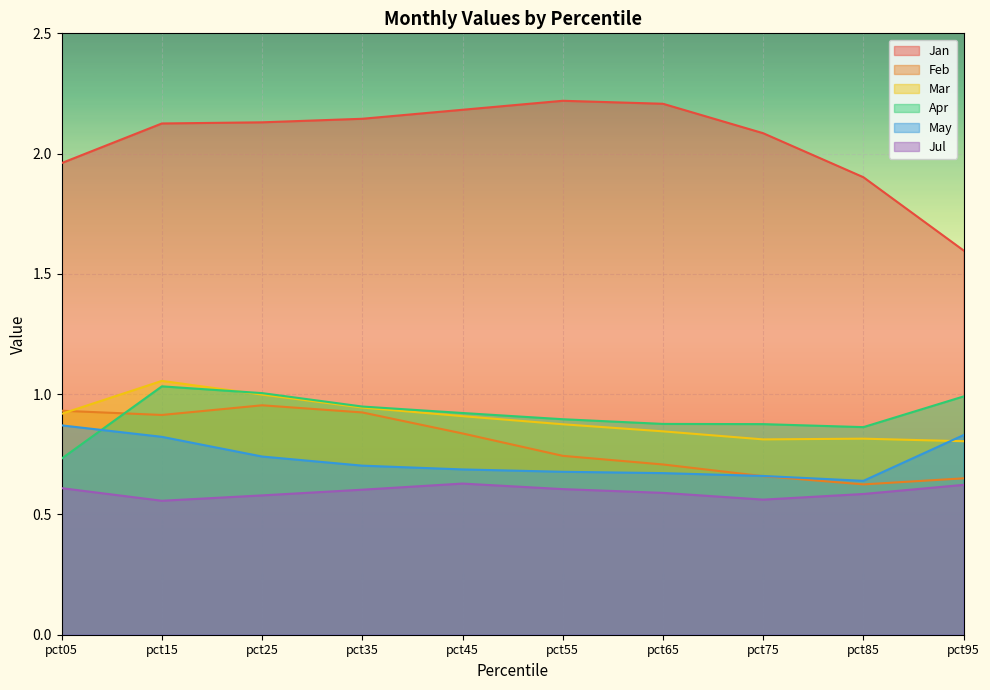

Where is the first local maximum for Apr?

pct15